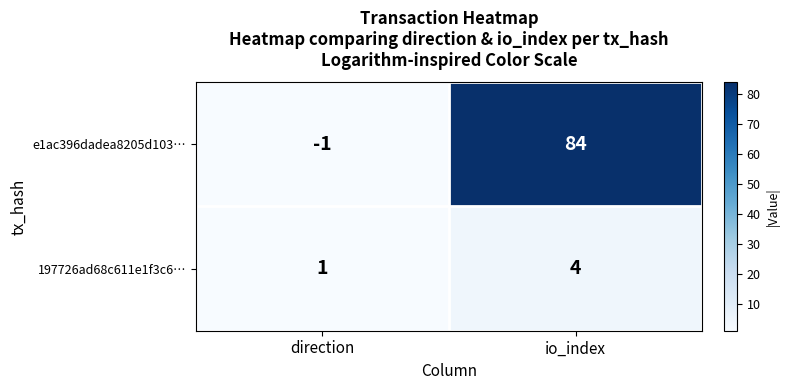

What is the spread (max minus min) of values at io_index?

80